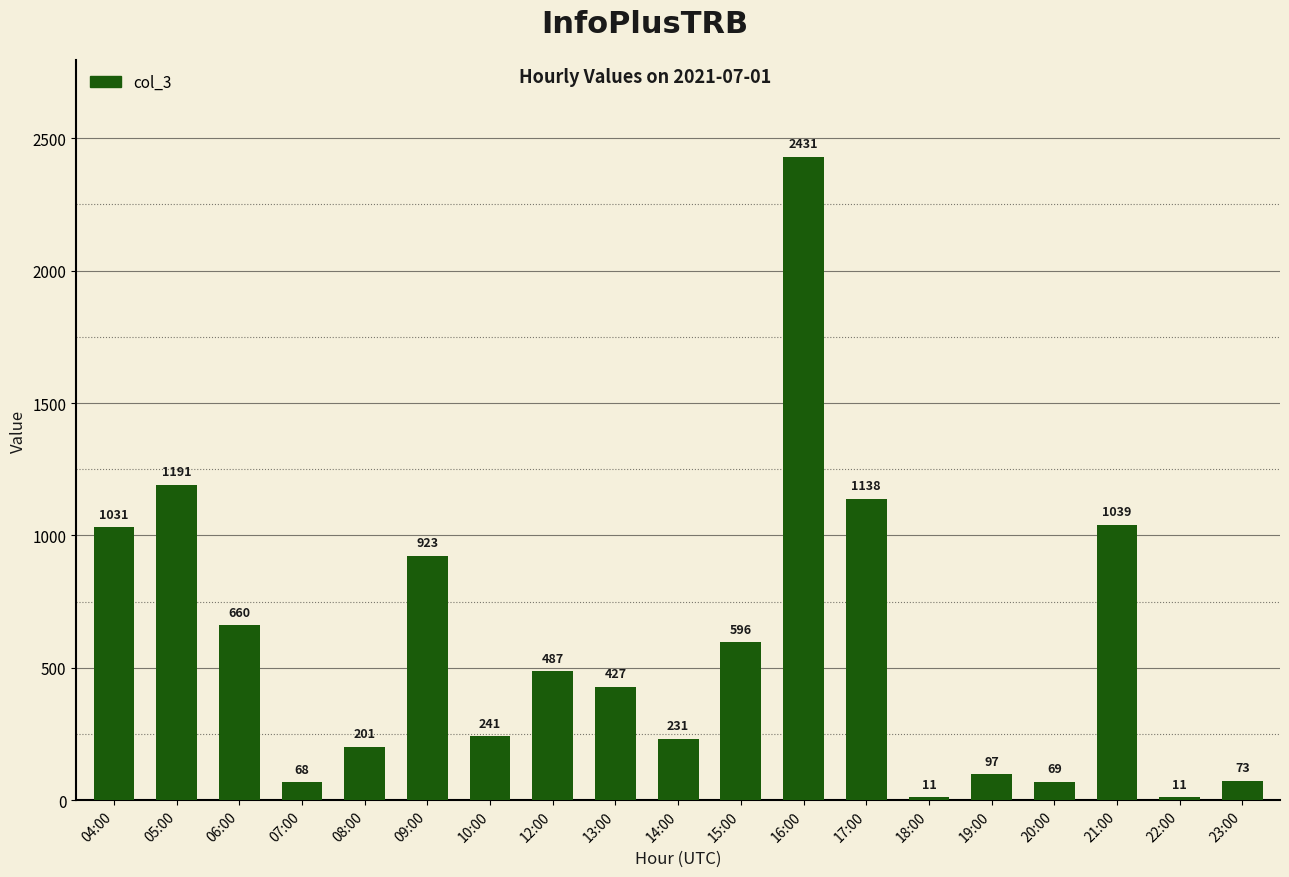

Which category has the highest value across all series?

16:00